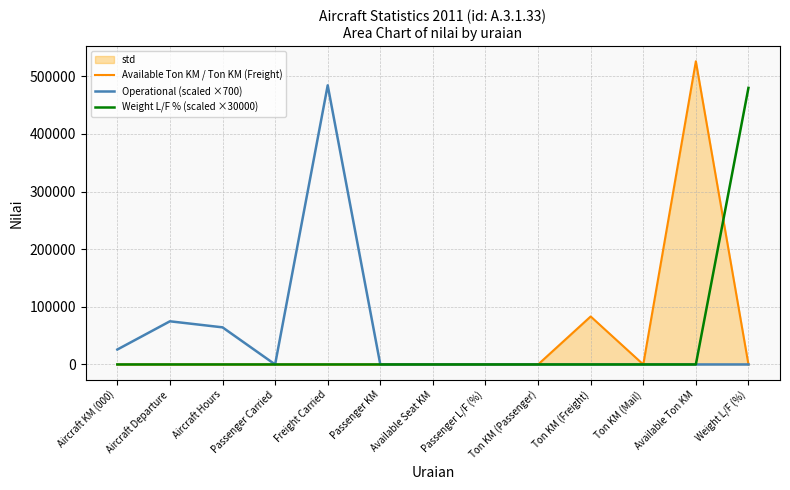

What is the sum of all Operational (scaled ×700) values?

649600